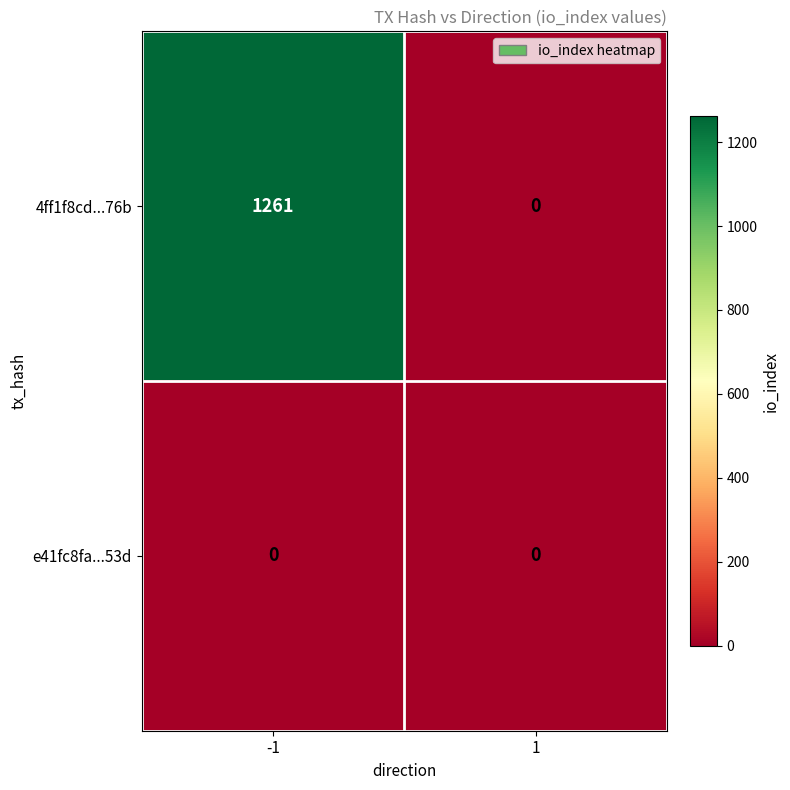

Which series has the largest total across all categories?

4ff1f8cd...76b